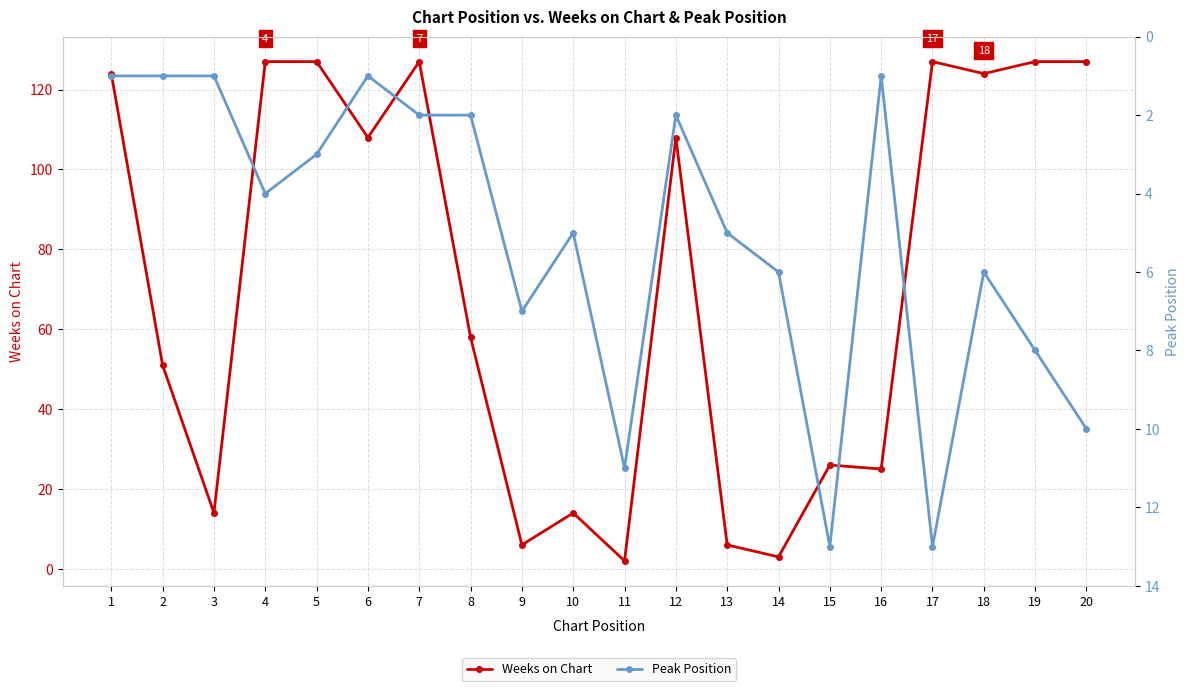

Where do Peak Position and Weeks on Chart first cross each other?

8 and 9